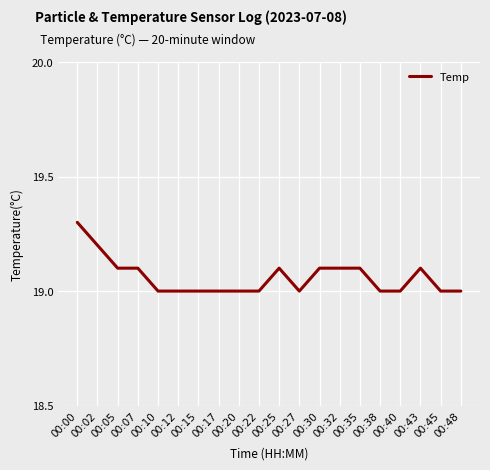

At which category does the chart reach its peak across all series?

00:00